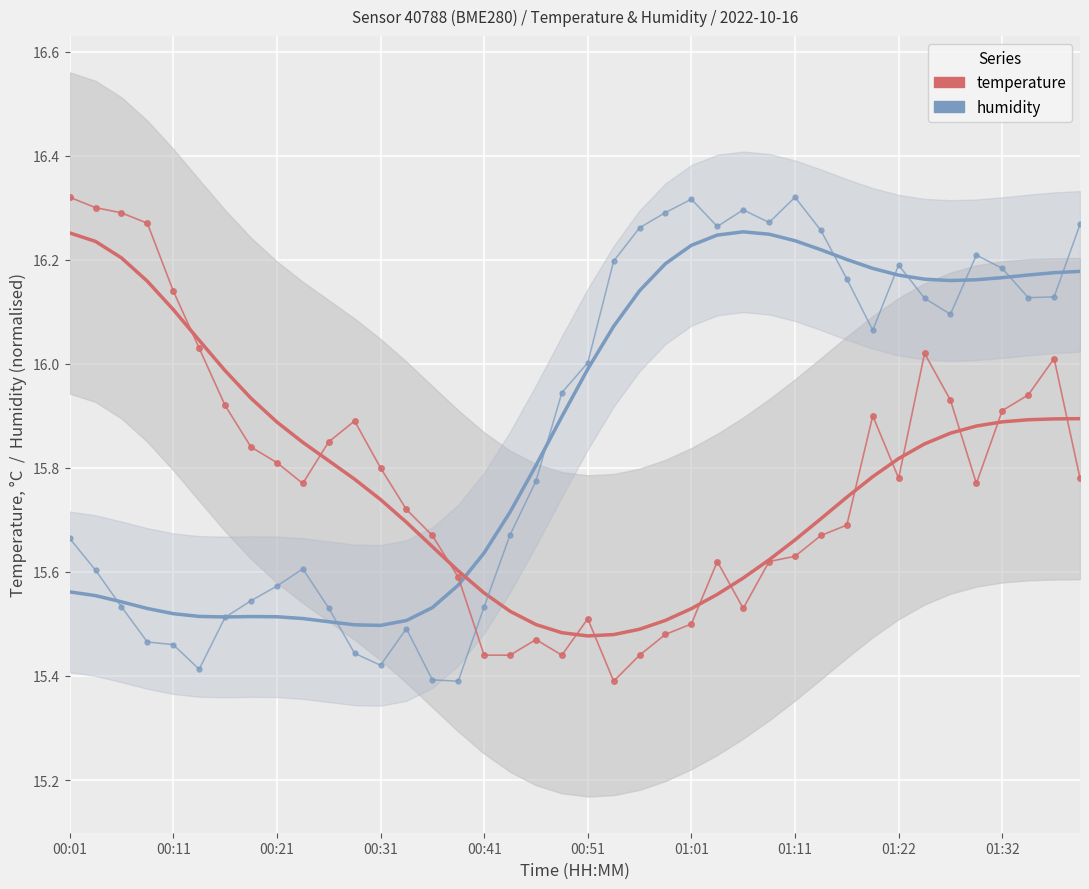

What is the sum of the temperature (smooth) values at 36 and 17?

31.4